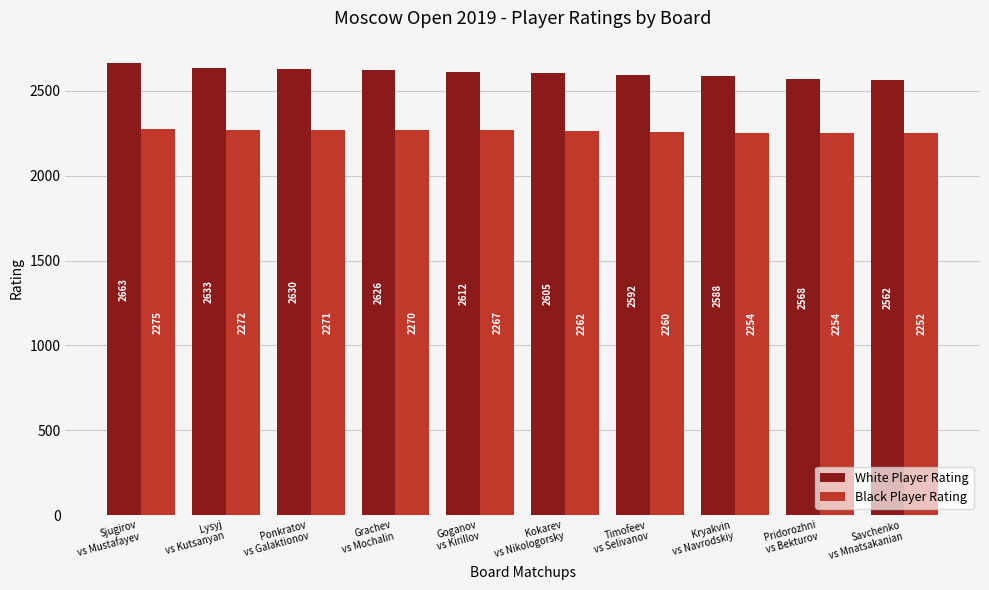

What is the difference between the second highest and second lowest values in the White Player Rating series?

65